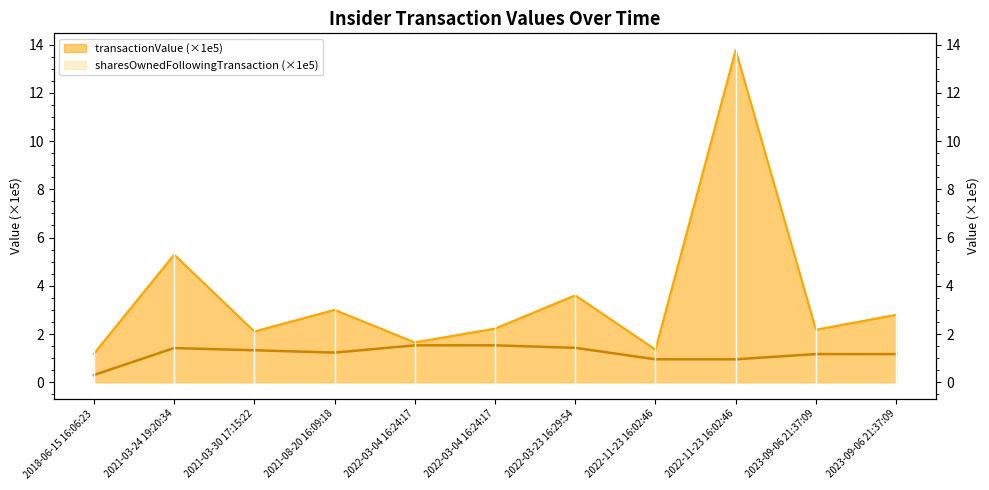

The transactionValue series shows 3.0 at 2021-08-20 16:09:18. True or false?

True